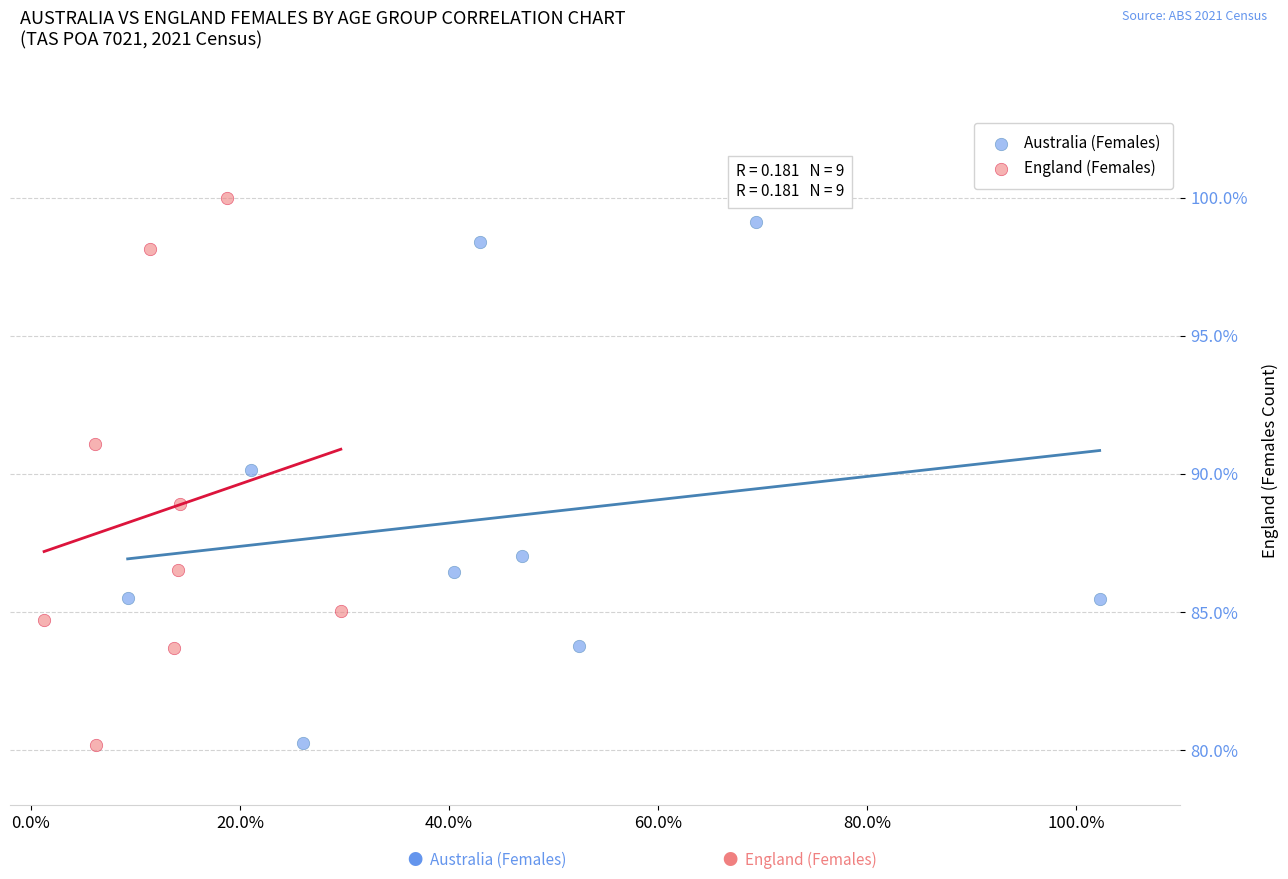

Which series has the largest Y range (max minus min)?

England (Females)